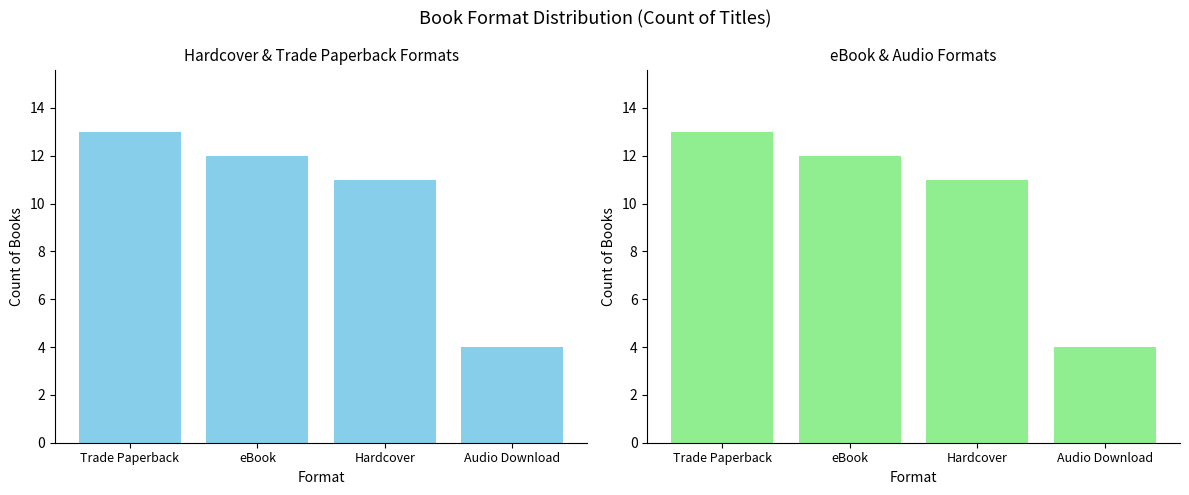

Rank the categories by value from lowest to highest.

Audio Download, Hardcover, eBook, Trade Paperback